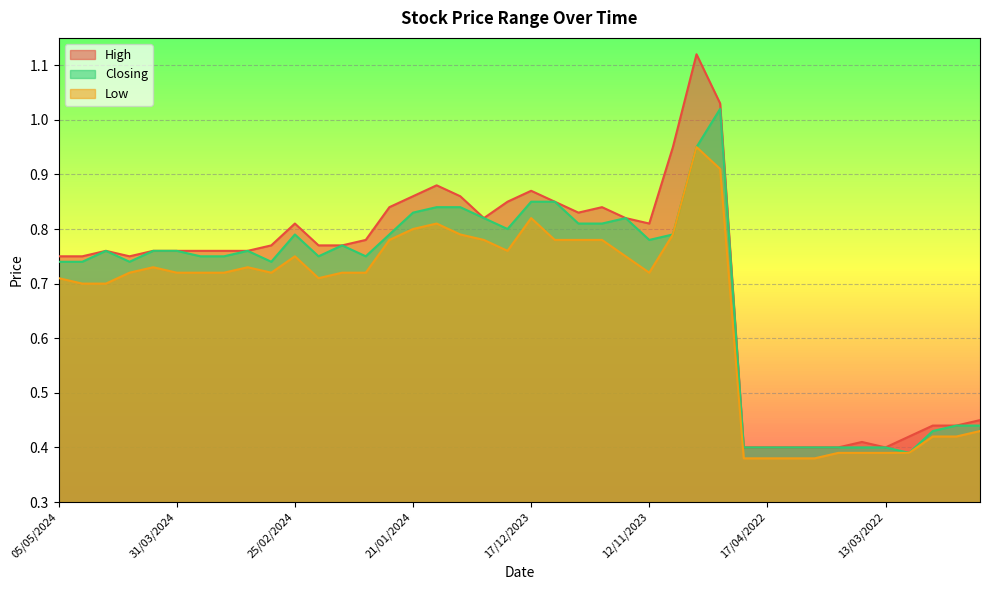

What is the average value of the Low series?

0.7